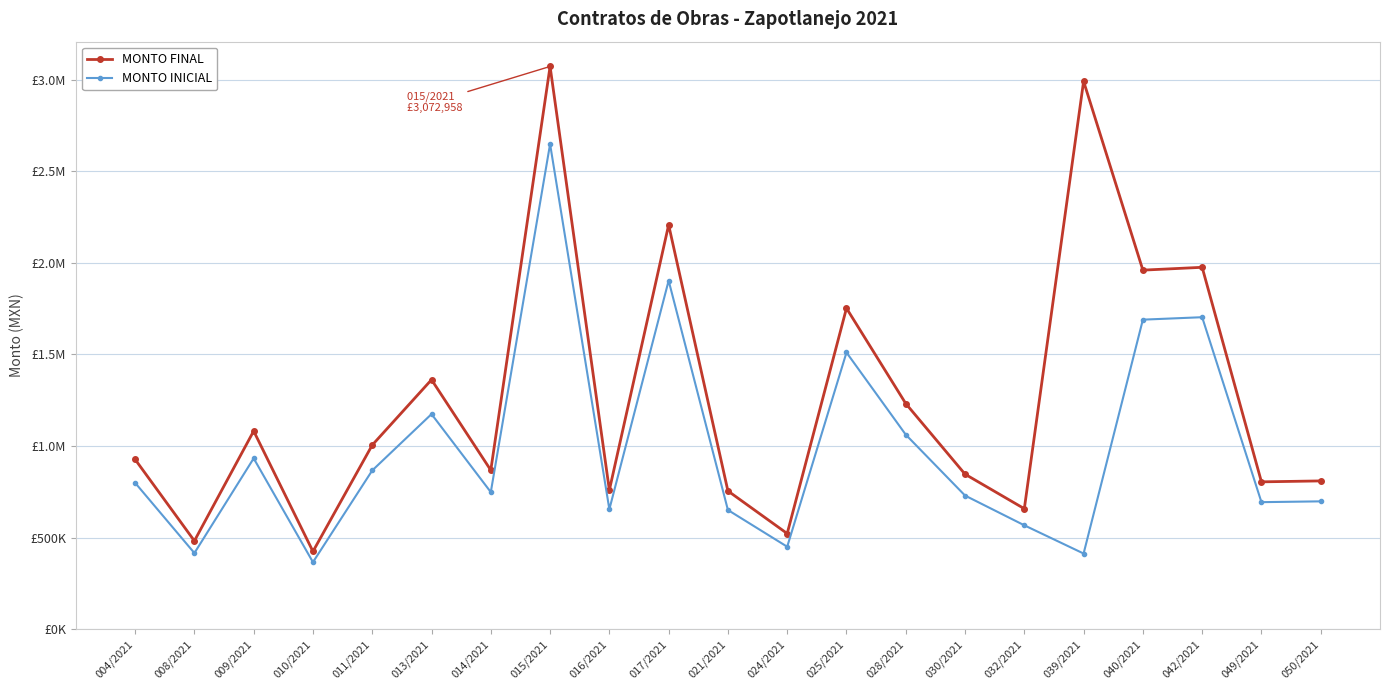

What value does the MONTO FINAL series have at 016/2021?

758970.7